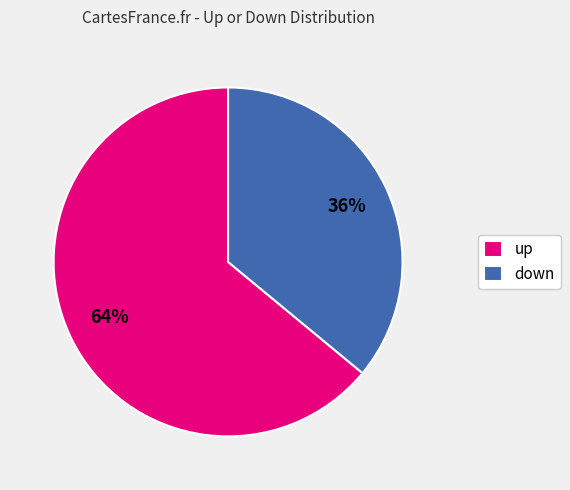

Do up and down together represent more than half of the pie?

Yes